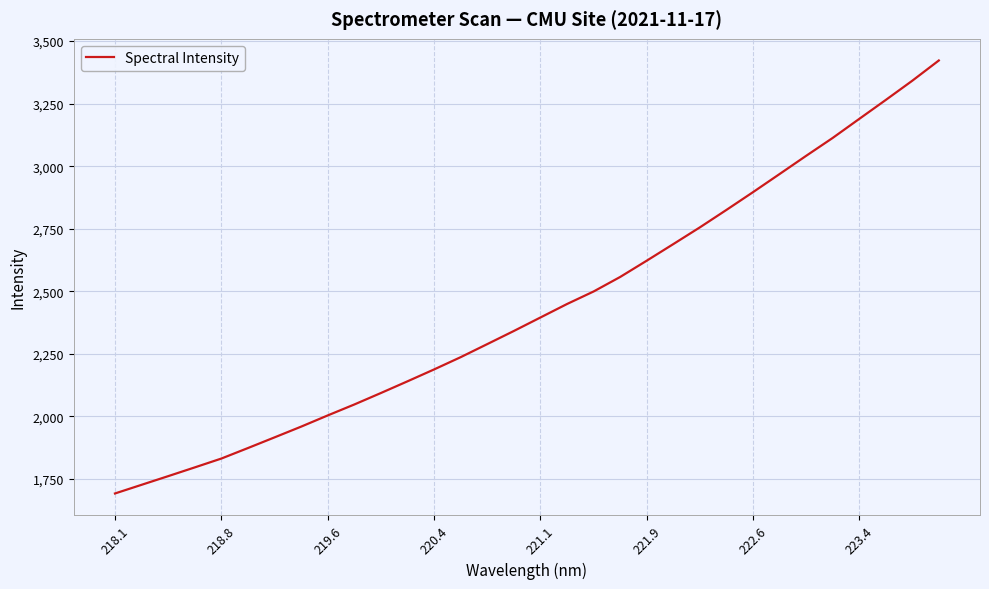

What is the minimum value shown in the chart?

1691.0